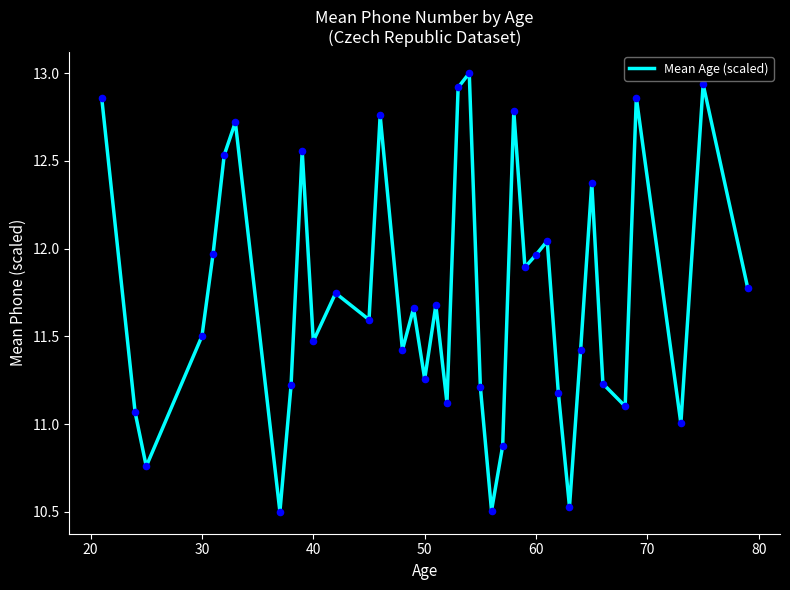

What is the maximum value shown in the chart?

13.0